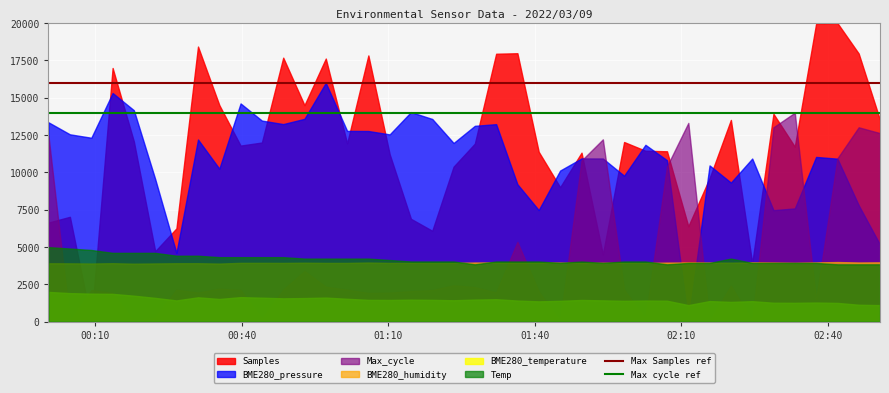

What is the total value across all series at 00:10?

30000